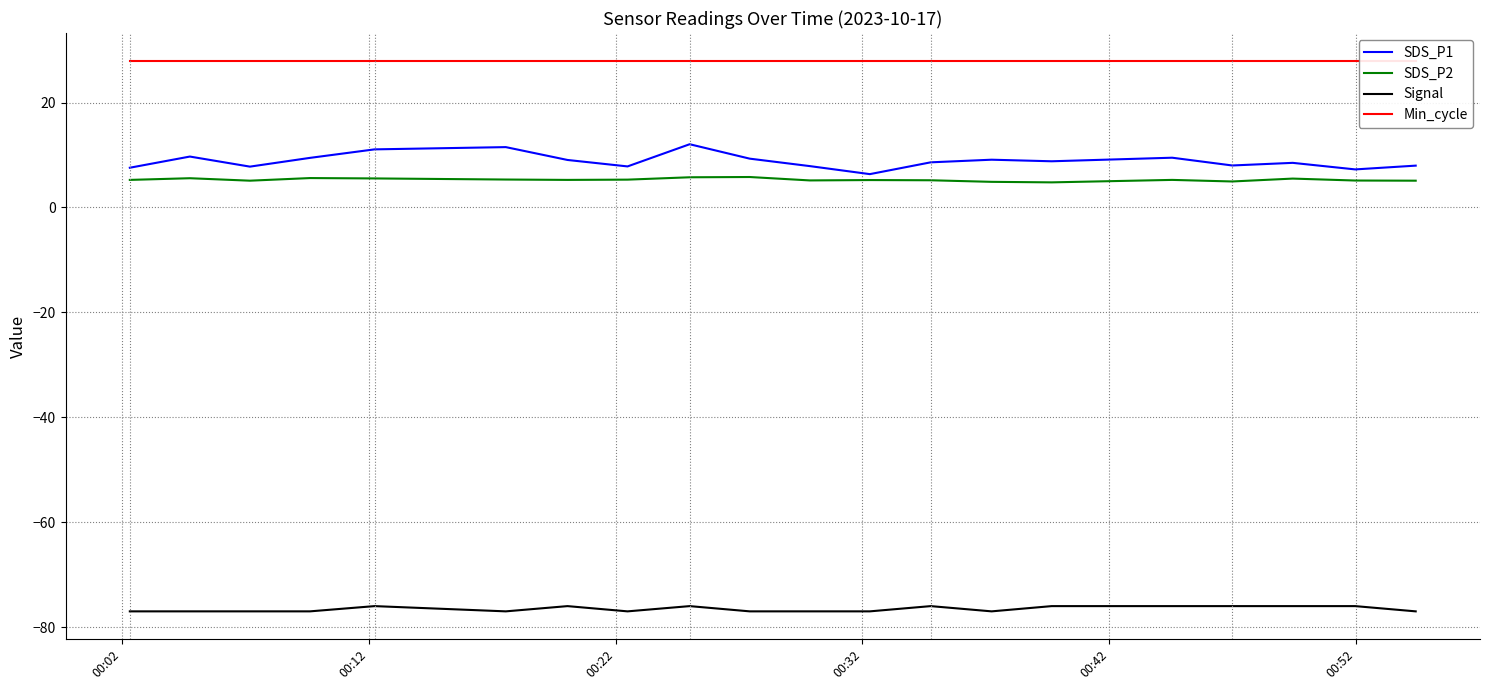

True or false: SDS_P2 and Signal cross at least once.

False